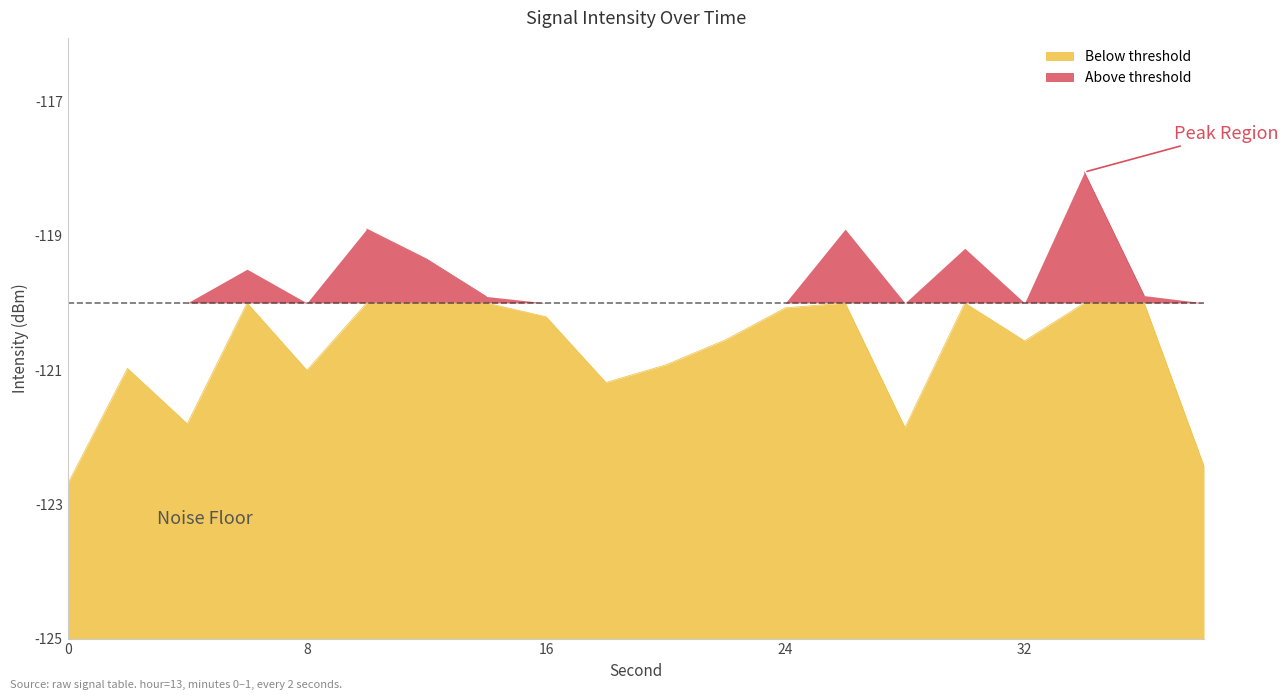

What is the change in value from 9 to 15?

+2.0